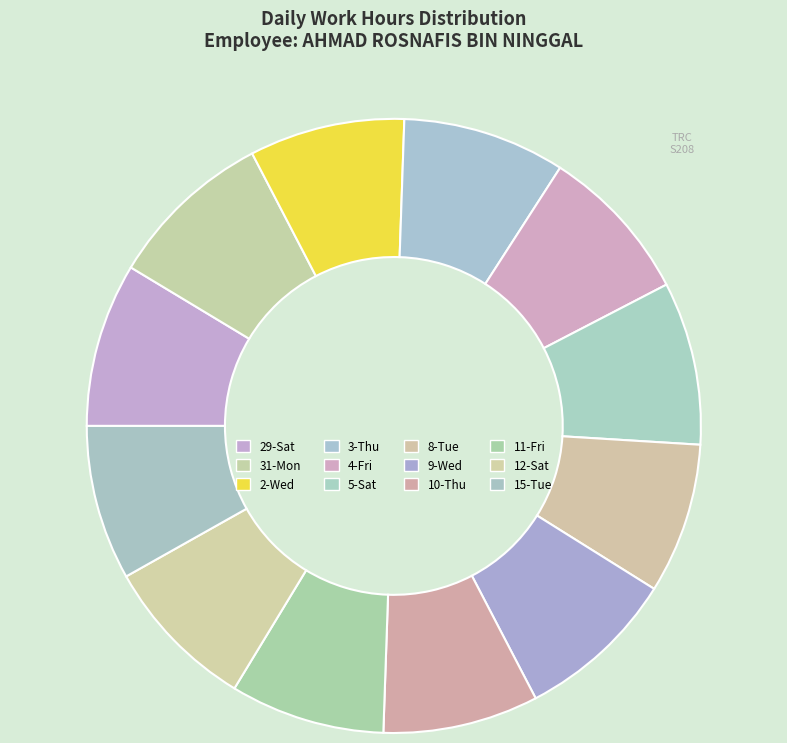

What is the change in value from 31-Mon to 8-Tue?

-0.9